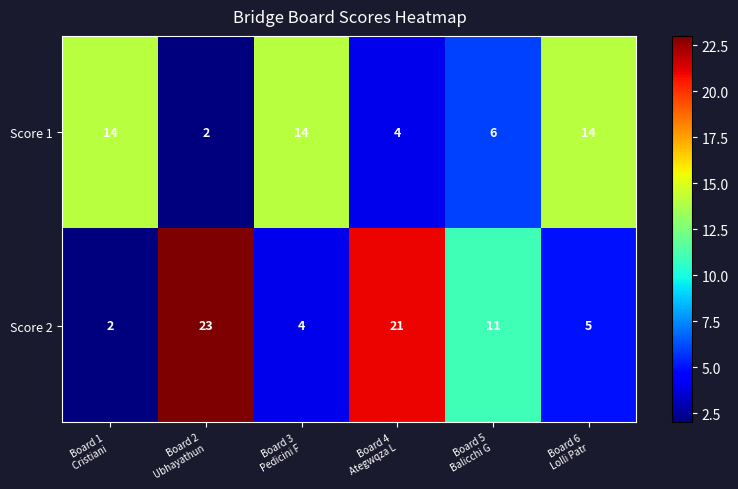

Reading left to right, transcribe all the data shown in this chart.

Score 1: 14	2	14	4	6	14
Score 2: 2	23	4	21	11	5